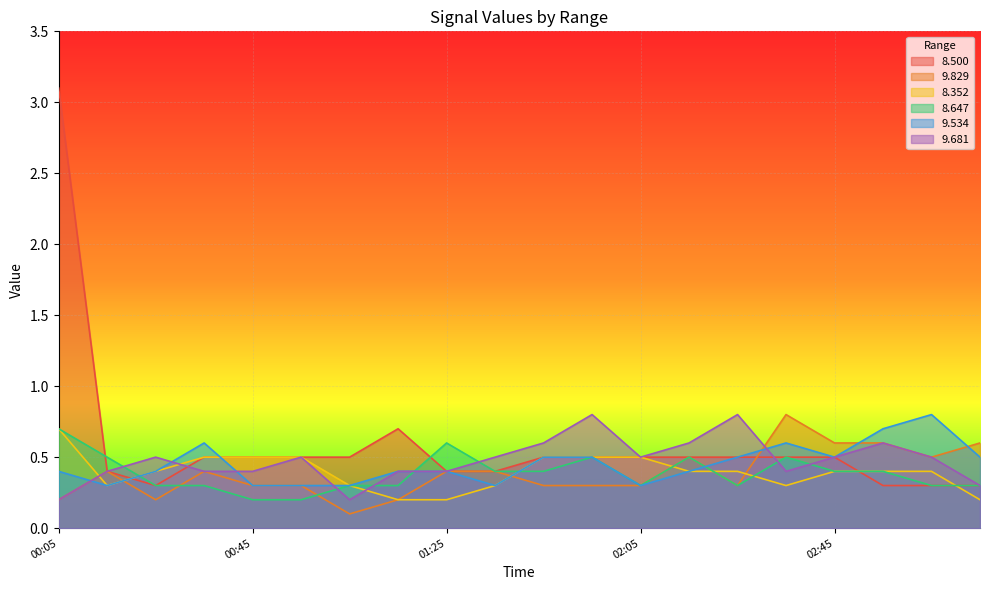

What are all the series names shown in the legend?

8.500, 9.829, 8.352, 8.647, 9.534, 9.681